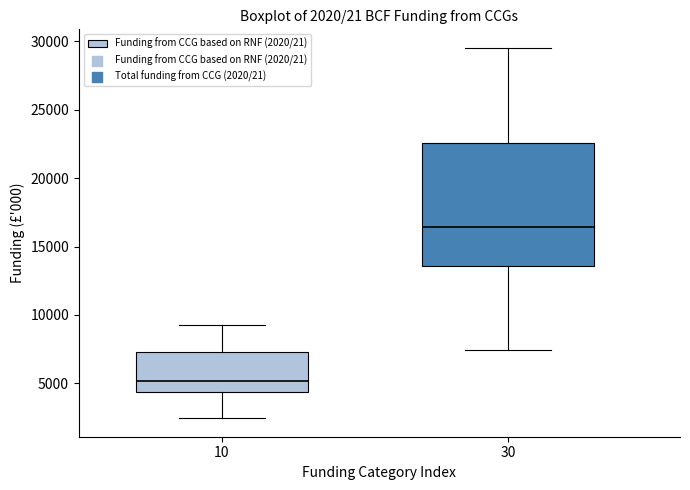

Comparing the boxes themselves (not the whiskers), which one is the tallest?

30